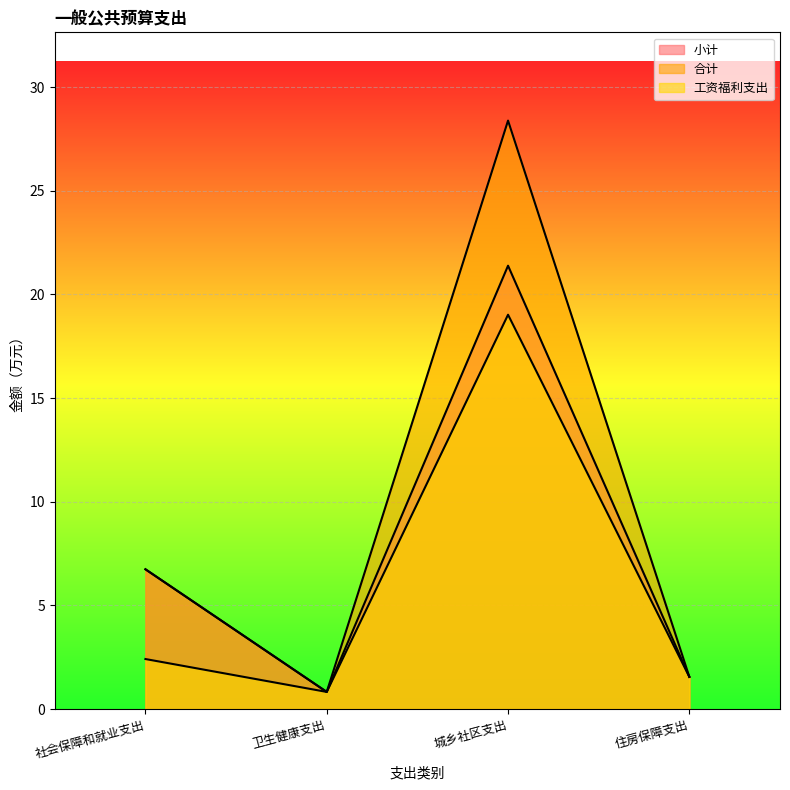

Which series has the largest range (max minus min)?

合计